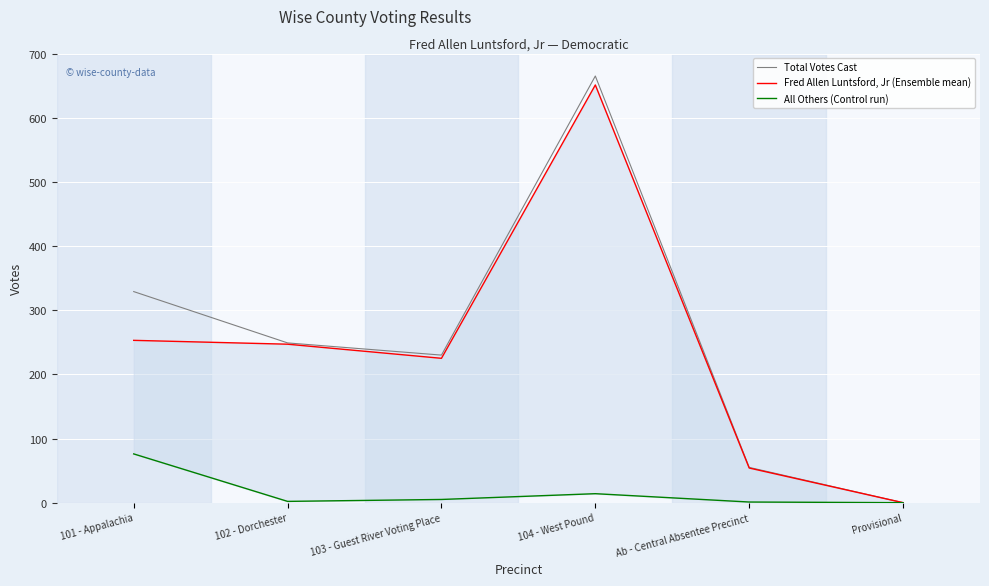

Which series has the largest total across all categories?

Total Votes Cast